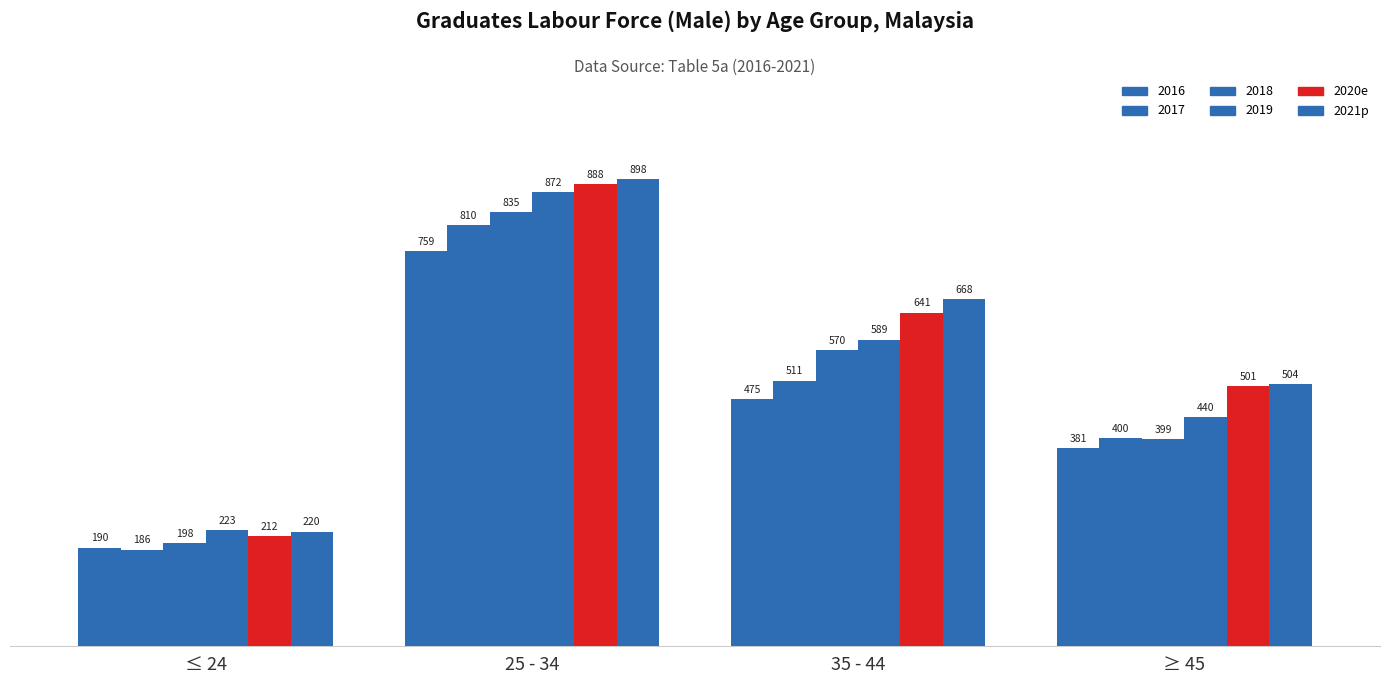

What is the greatest value displayed?

897.9